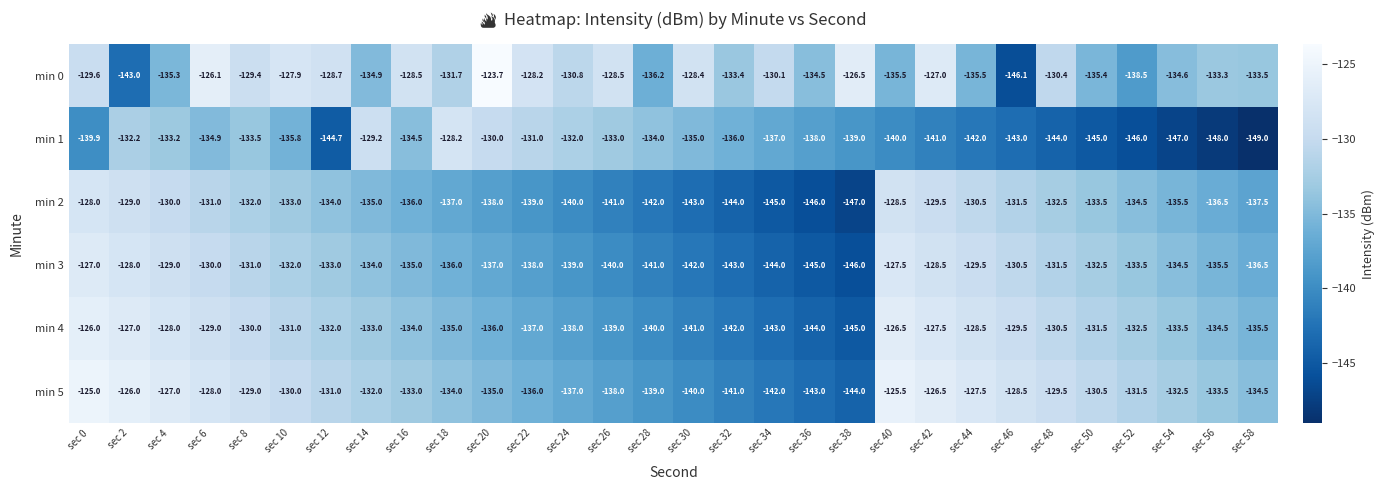

What is the average value of the min 5 series?

-133.0